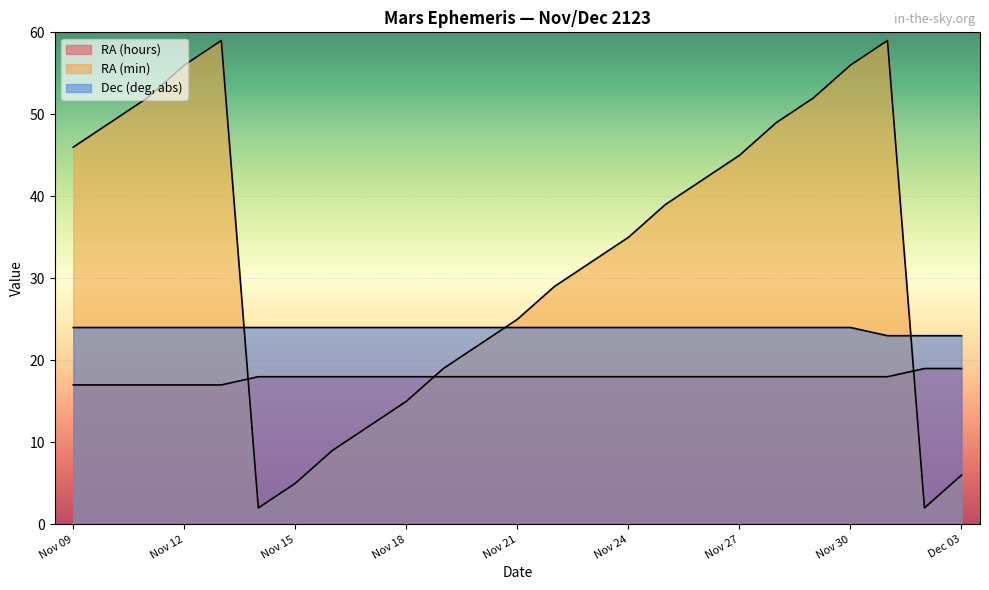

What is the greatest value displayed?

59